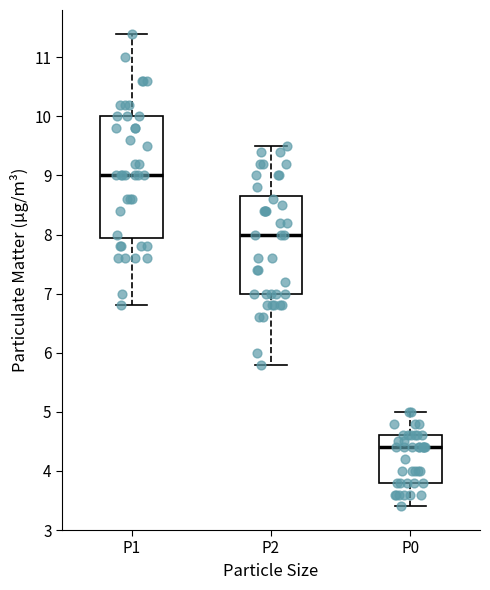

Reading left to right, read every box against the y-axis: the position of its median line, the range the box covers, and the ends of its whiskers. The values are not printed on the chart, so give them approximately, as read against the axis.

P1: median 9.0, box 8.0 to 10.0, whiskers 6.8 to 11.4
P2: median 8.0, box 7.0 to 8.7, whiskers 5.8 to 9.5
P0: median 4.4, box 3.8 to 4.6, whiskers 3.4 to 5.0